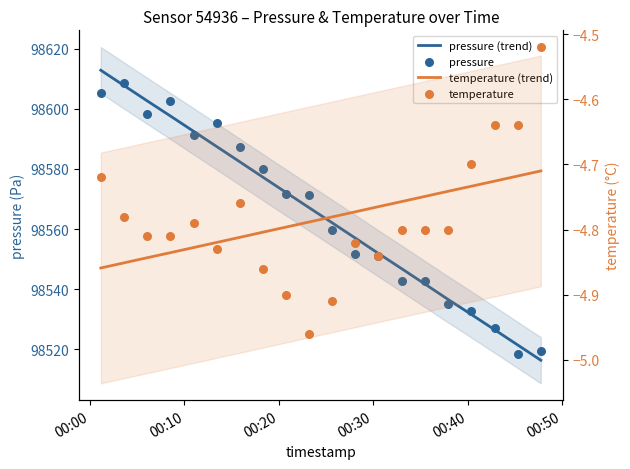

Which series contains the highest Y value?

pressure (trend)